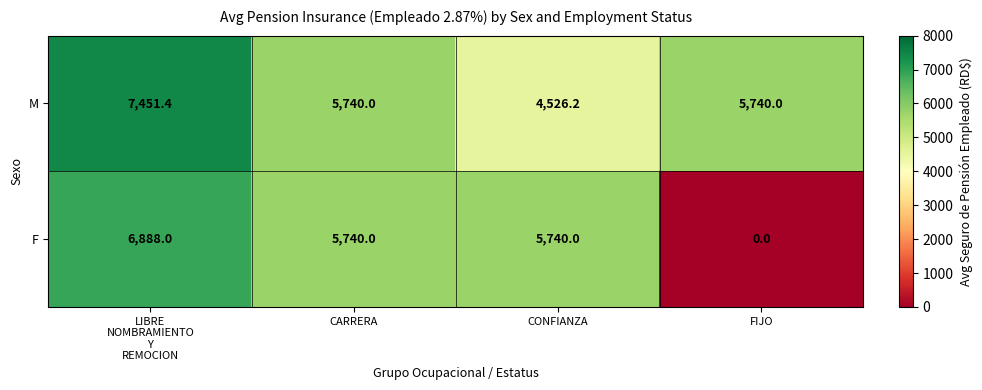

What is the sum of the M values at CONFIANZA and CARRERA?

10266.2